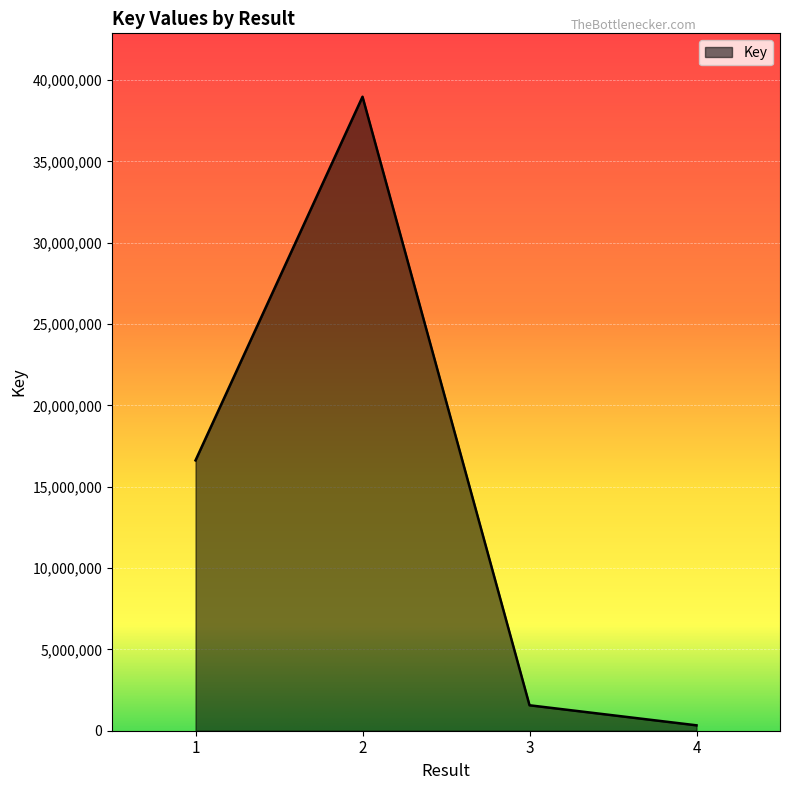

The chart shows a value of 66146261 at 2. True or false?

False